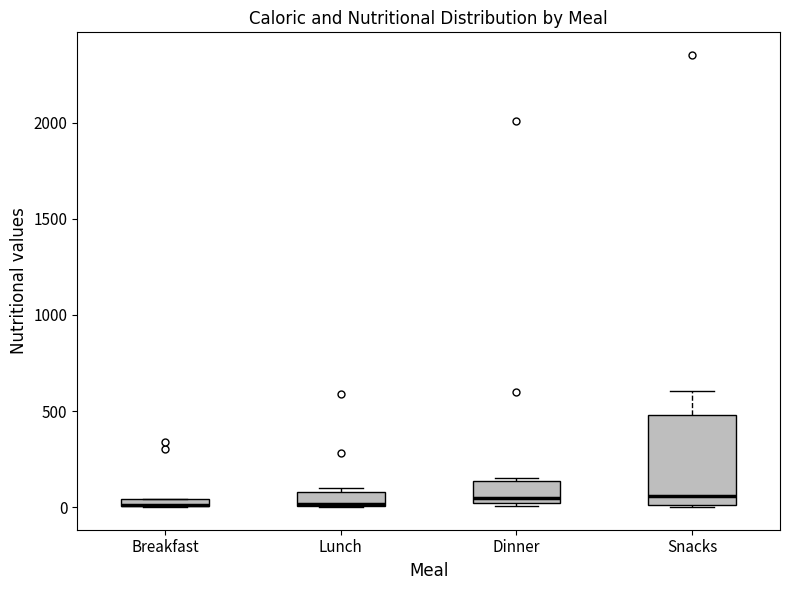

Where is the lower edge of the box for Breakfast on the y-axis? The values are not printed on the chart, so give them approximately, as read against the axis.

0